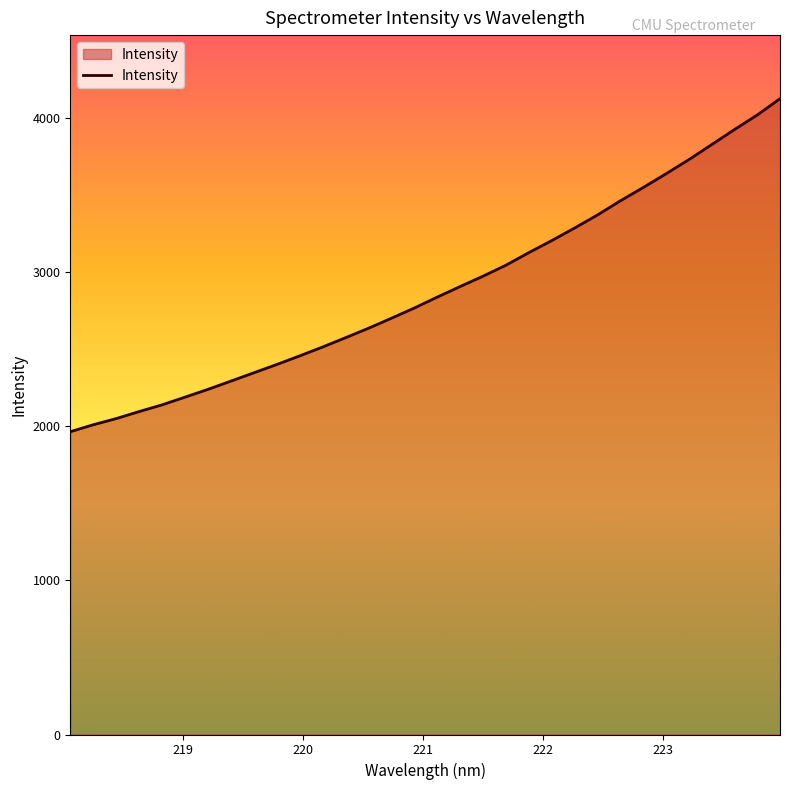

What is the average value?

2885.1